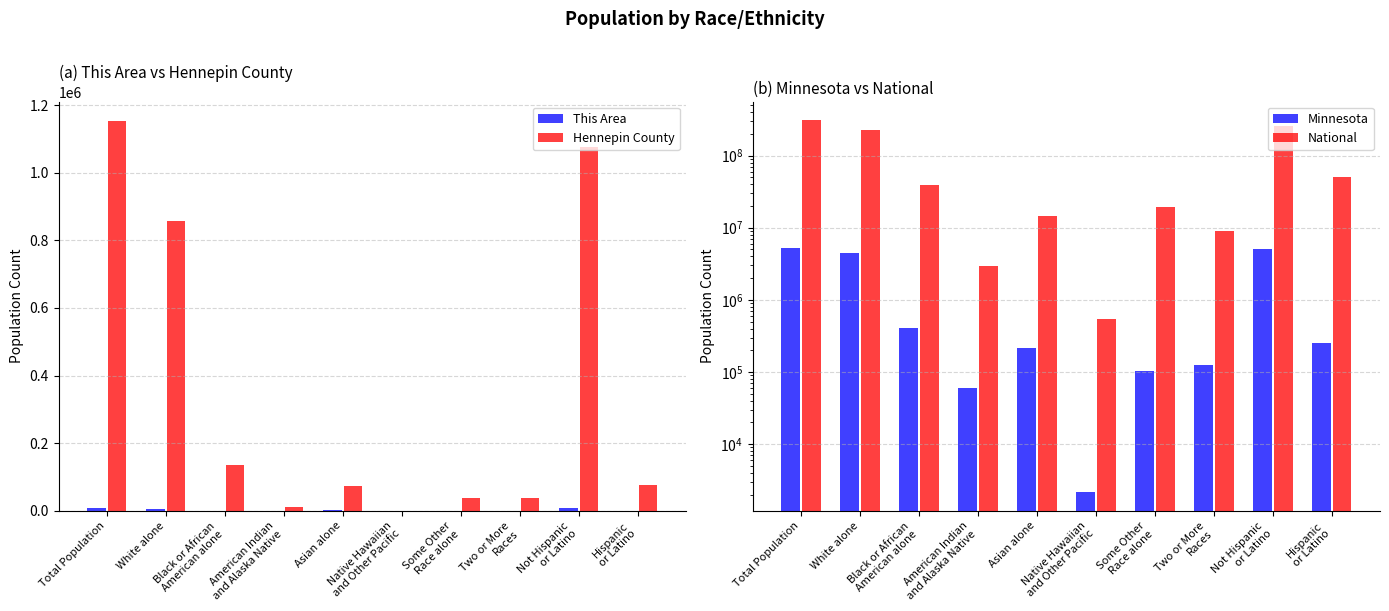

List the series in order of their peak value, lowest first.

This Area, Hennepin County, Minnesota, National